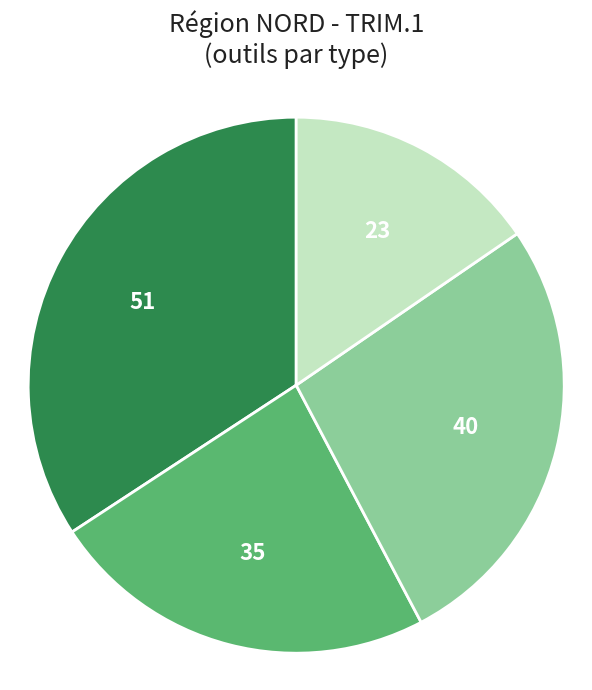

Does any single category account for the majority?

No